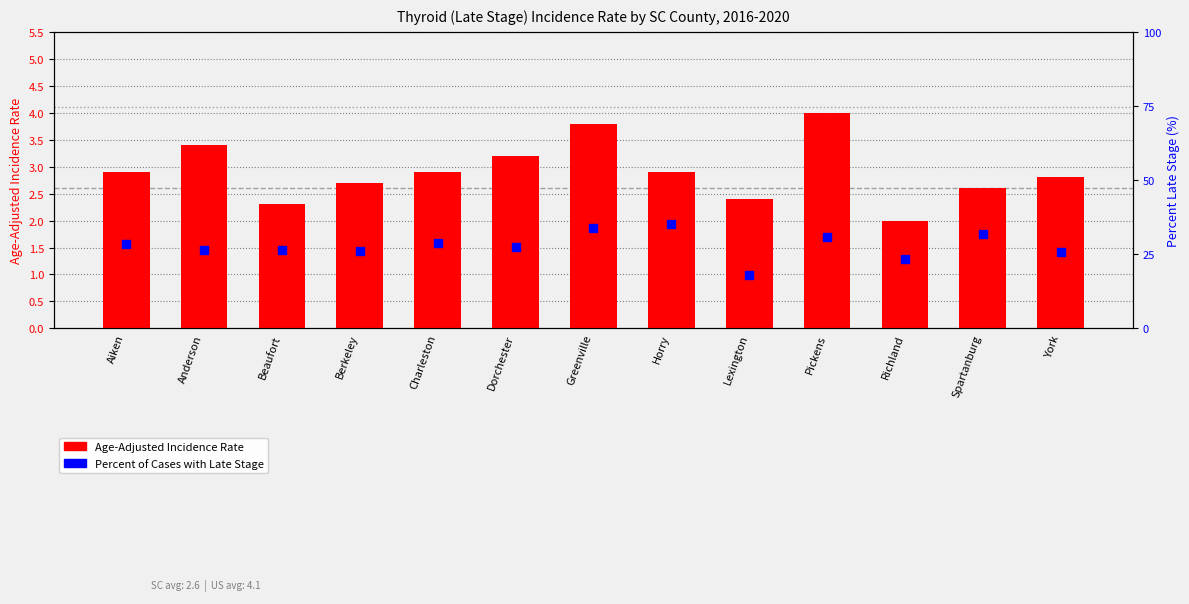

Which series has the largest total across all categories?

Percent of Cases with Late Stage